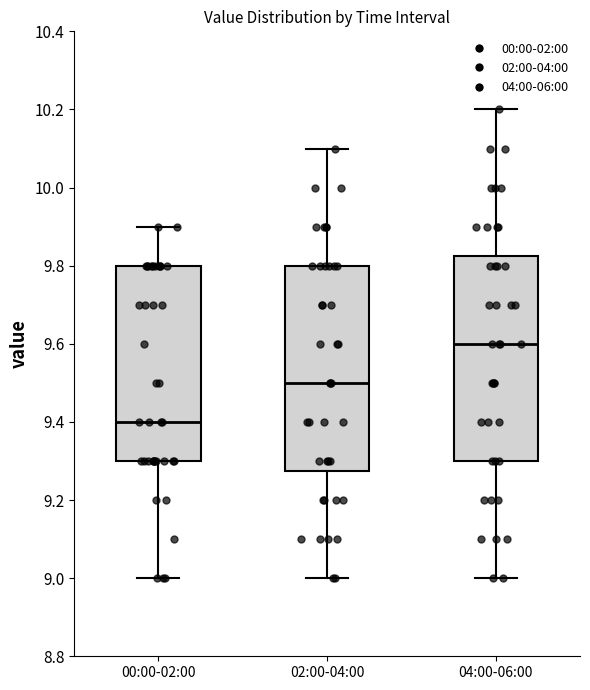

Reading left to right, transcribe this box plot: for each box, give where its median line is, the range the box spans, and where its two whiskers end, as read against the y-axis. The values are not printed on the chart, so give them approximately, as read against the axis.

00:00-02:00: median 9.40, box 9.30 to 9.80, whiskers 9.00 to 9.90
02:00-04:00: median 9.50, box 9.28 to 9.80, whiskers 9.00 to 10.10
04:00-06:00: median 9.60, box 9.30 to 9.82, whiskers 9.00 to 10.20